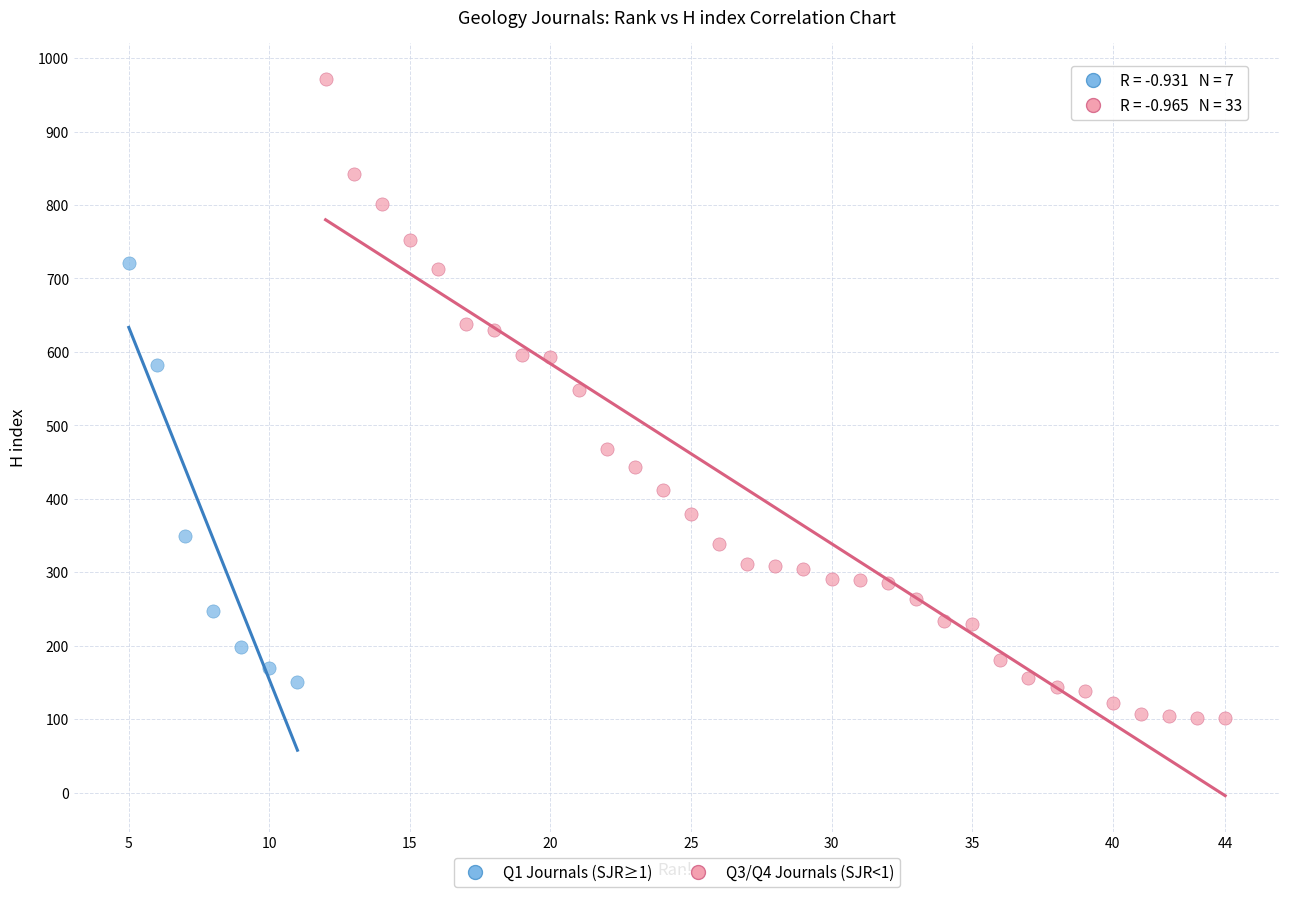

Which series contains the lowest Y value?

Q3/Q4 Journals (SJR<1)